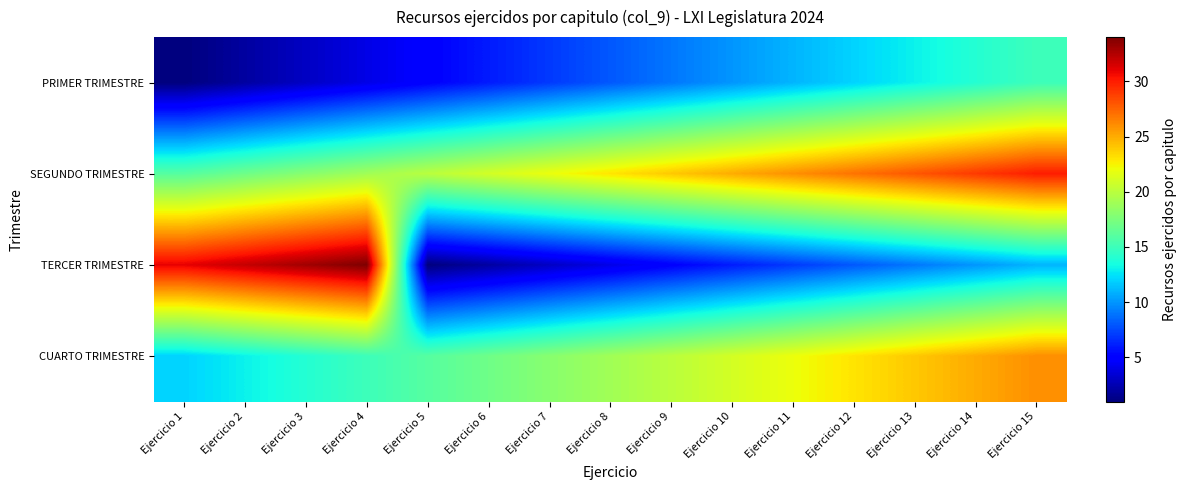

Reading left to right, what are all the values shown in this chart?

PRIMER TRIMESTRE: Ejercicio 1=1	Ejercicio 2=2	Ejercicio 3=3	Ejercicio 4=4	Ejercicio 5=5	Ejercicio 6=6	Ejercicio 7=7	Ejercicio 8=8	Ejercicio 9=9	Ejercicio 10=10	Ejercicio 11=11	Ejercicio 12=12	Ejercicio 13=13	Ejercicio 14=14	Ejercicio 15=15
SEGUNDO TRIMESTRE: Ejercicio 1=16	Ejercicio 2=17	Ejercicio 3=18	Ejercicio 4=19	Ejercicio 5=20	Ejercicio 6=21	Ejercicio 7=22	Ejercicio 8=23	Ejercicio 9=24	Ejercicio 10=25	Ejercicio 11=26	Ejercicio 12=27	Ejercicio 13=28	Ejercicio 14=29	Ejercicio 15=30
TERCER TRIMESTRE: Ejercicio 1=31	Ejercicio 2=32	Ejercicio 3=33	Ejercicio 4=34	Ejercicio 5=1	Ejercicio 6=2	Ejercicio 7=3	Ejercicio 8=4	Ejercicio 9=5	Ejercicio 10=6	Ejercicio 11=7	Ejercicio 12=8	Ejercicio 13=9	Ejercicio 14=10	Ejercicio 15=11
CUARTO TRIMESTRE: Ejercicio 1=12	Ejercicio 2=13	Ejercicio 3=14	Ejercicio 4=15	Ejercicio 5=16	Ejercicio 6=17	Ejercicio 7=18	Ejercicio 8=19	Ejercicio 9=20	Ejercicio 10=21	Ejercicio 11=22	Ejercicio 12=23	Ejercicio 13=24	Ejercicio 14=25	Ejercicio 15=26